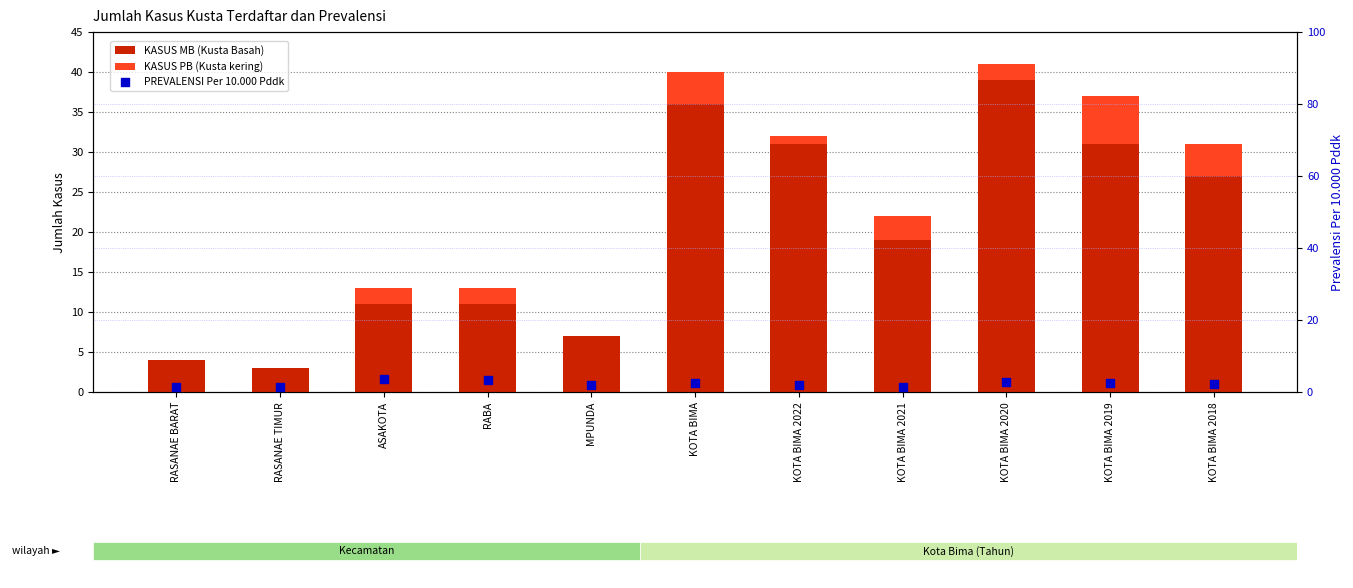

Which series has the largest Y range (max minus min)?

KASUS MB (Kusta Basah)